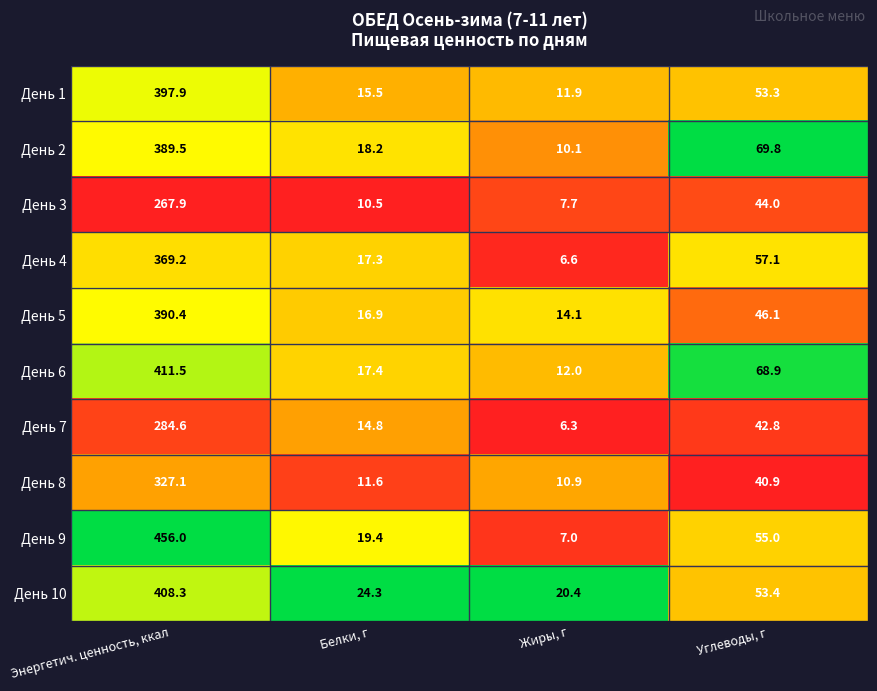

The День 8 series shows 327.1 at Энергетич. ценность, ккал. True or false?

True